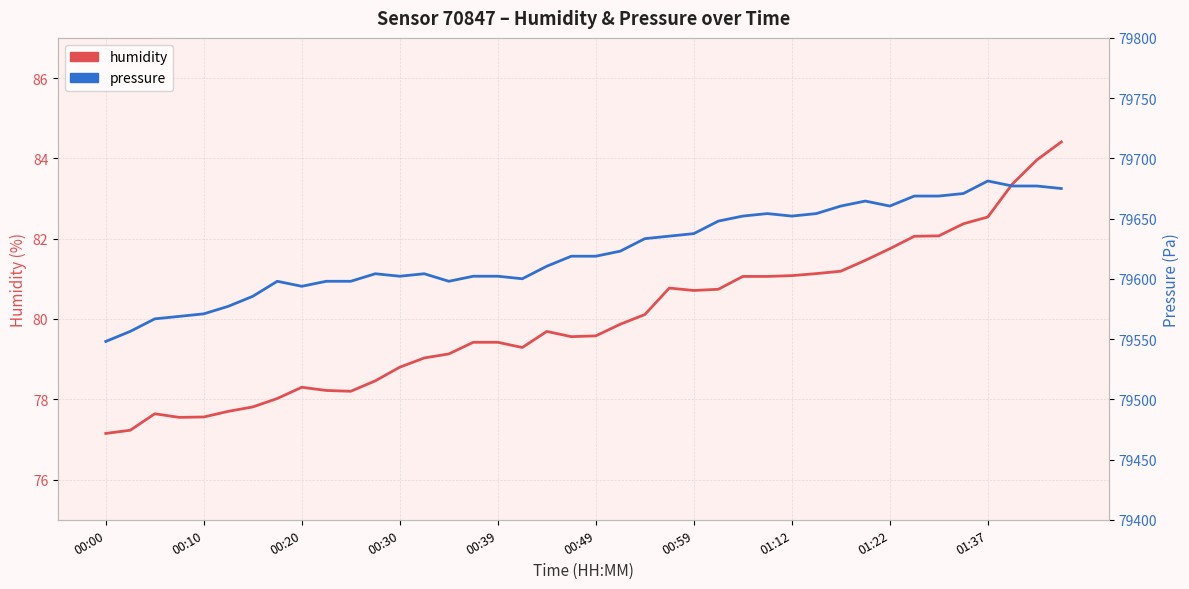

What is the lowest value of the pressure series?

79548.0